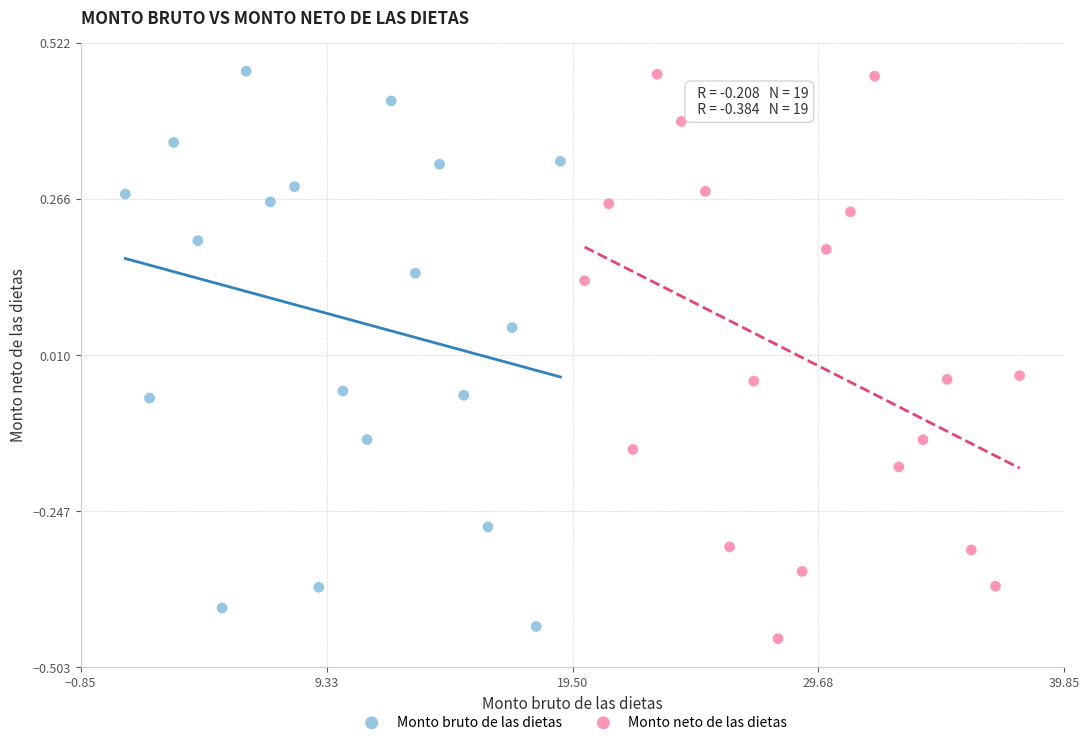

Which series contains the lowest Y value?

Monto neto de las dietas